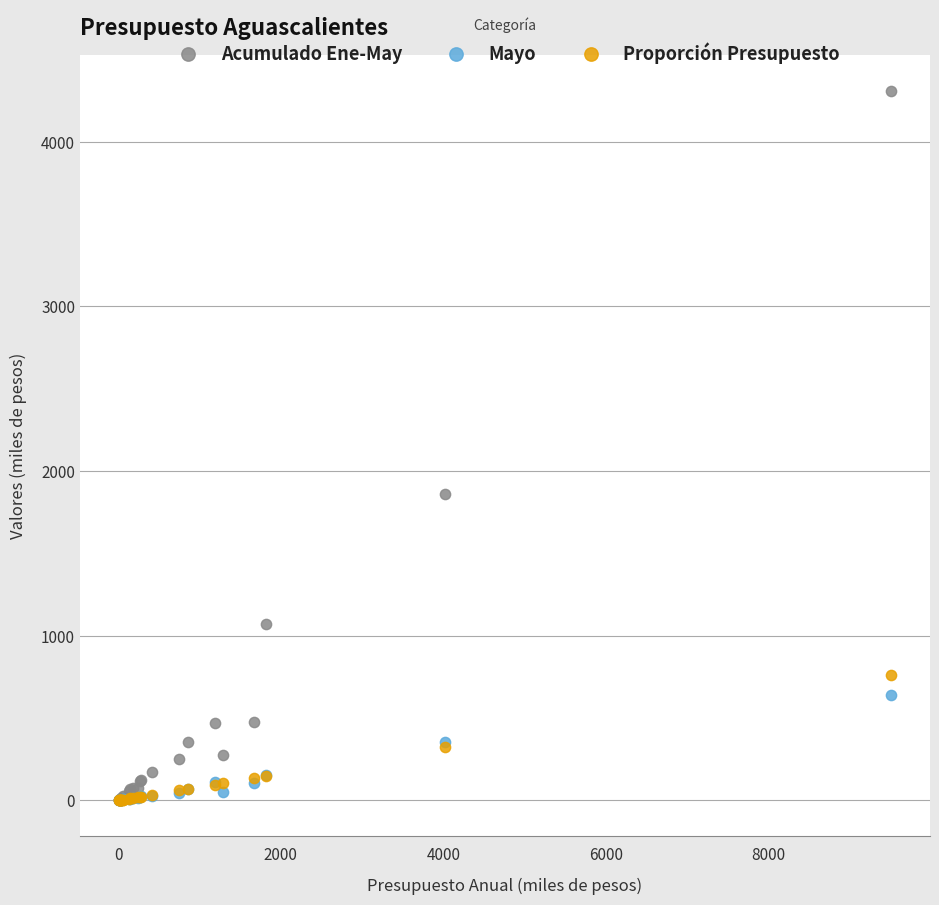

Across all series, what Y value is closest to 2155?

1861.4